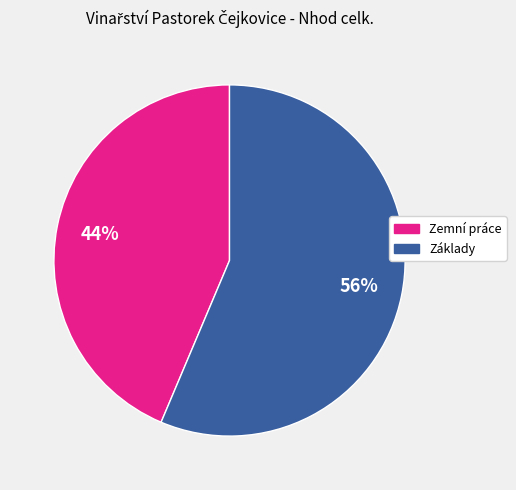

Is the sum of Základy and Zemní práce greater than half?

Yes